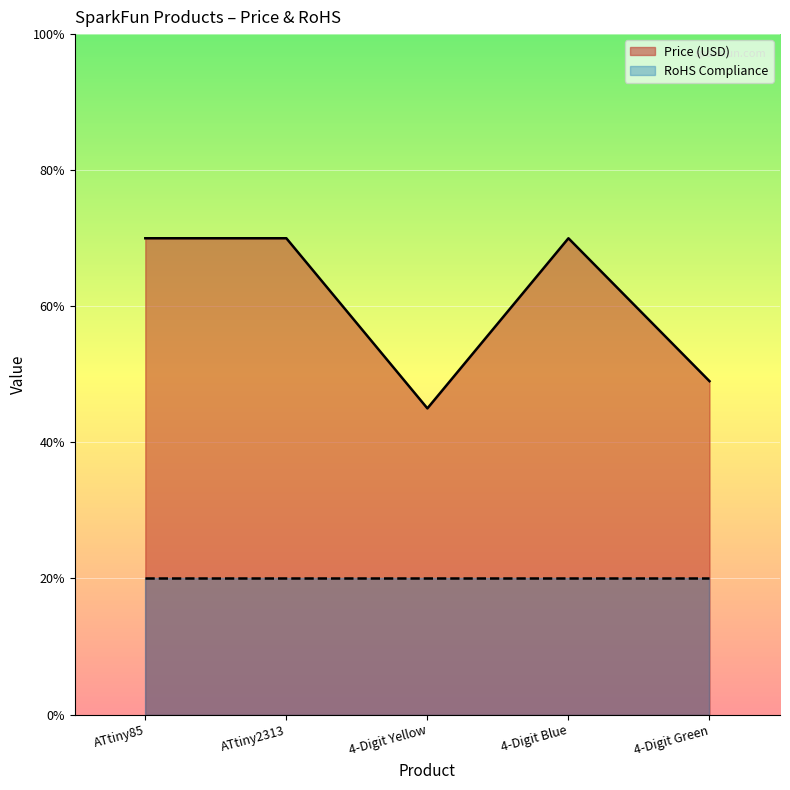

How many points are higher than both their immediate neighbors (excluding endpoints)?

1